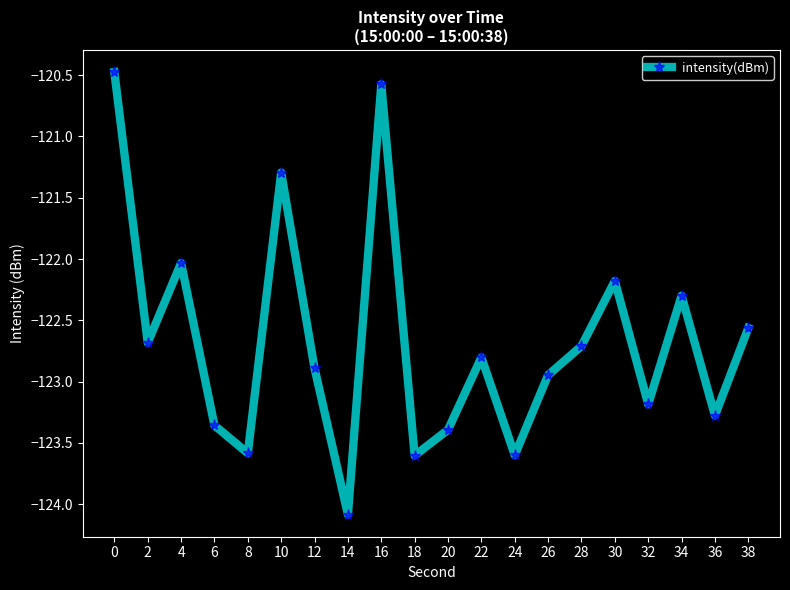

The chart shows a value of -122.9 at 12. True or false?

True